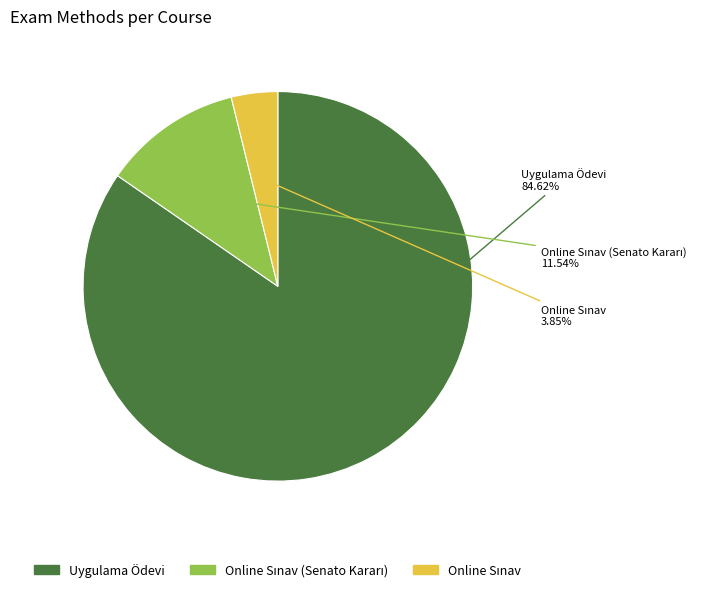

Is there any slice that represents more than half of the pie?

Yes